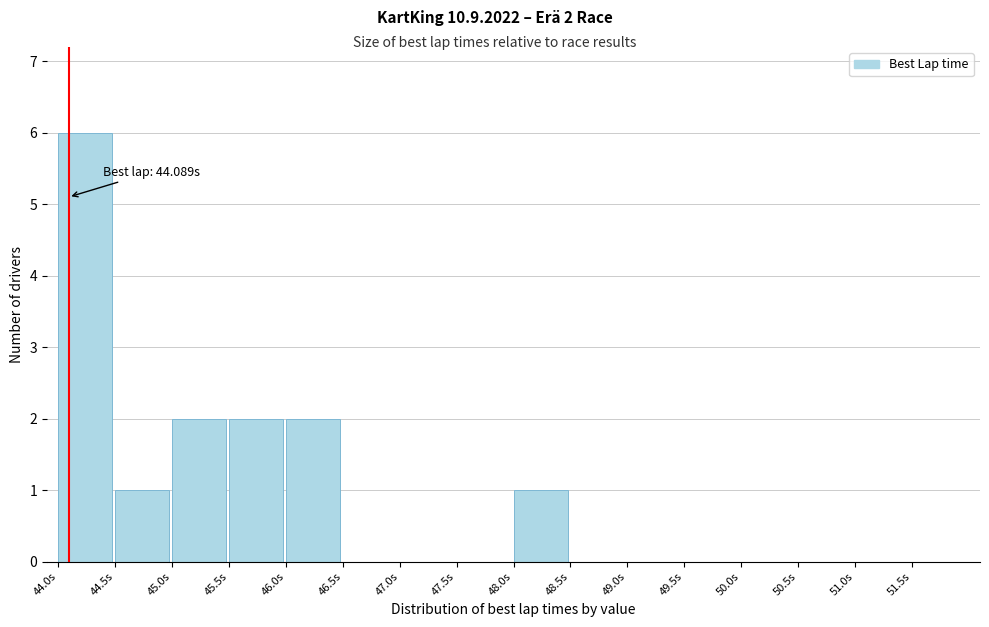

Over which range of the x-axis is the bar tallest?

44.0 to 44.5